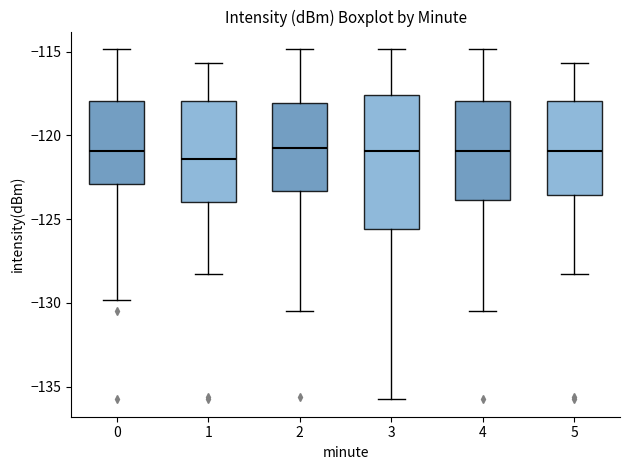

Reading left to right, read every box against the y-axis: the position of its median line, the range the box covers, and the ends of its whiskers. The values are not printed on the chart, so give them approximately, as read against the axis.

0: median -121.0, box -123.0 to -118.0, whiskers -130.0 to -115.0
1: median -121.5, box -124.0 to -118.0, whiskers -128.5 to -115.5
2: median -121.0, box -123.5 to -118.0, whiskers -130.5 to -115.0
3: median -121.0, box -125.5 to -117.5, whiskers -135.5 to -115.0
4: median -121.0, box -124.0 to -118.0, whiskers -130.5 to -115.0
5: median -121.0, box -123.5 to -118.0, whiskers -128.5 to -115.5